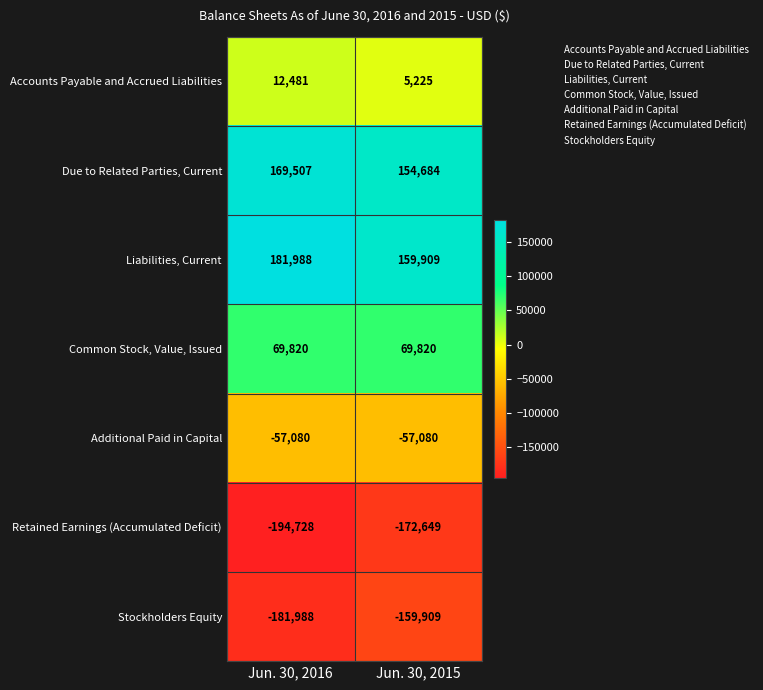

Reading left to right, transcribe all the data shown in this chart.

Accounts Payable and Accrued Liabilities: Jun. 30, 2016=12481	Jun. 30, 2015=5225
Due to Related Parties, Current: Jun. 30, 2016=169507	Jun. 30, 2015=154684
Liabilities, Current: Jun. 30, 2016=181988	Jun. 30, 2015=159909
Common Stock, Value, Issued: Jun. 30, 2016=69820	Jun. 30, 2015=69820
Additional Paid in Capital: Jun. 30, 2016=-57080	Jun. 30, 2015=-57080
Retained Earnings (Accumulated Deficit): Jun. 30, 2016=-194728	Jun. 30, 2015=-172649
Stockholders Equity: Jun. 30, 2016=-181988	Jun. 30, 2015=-159909